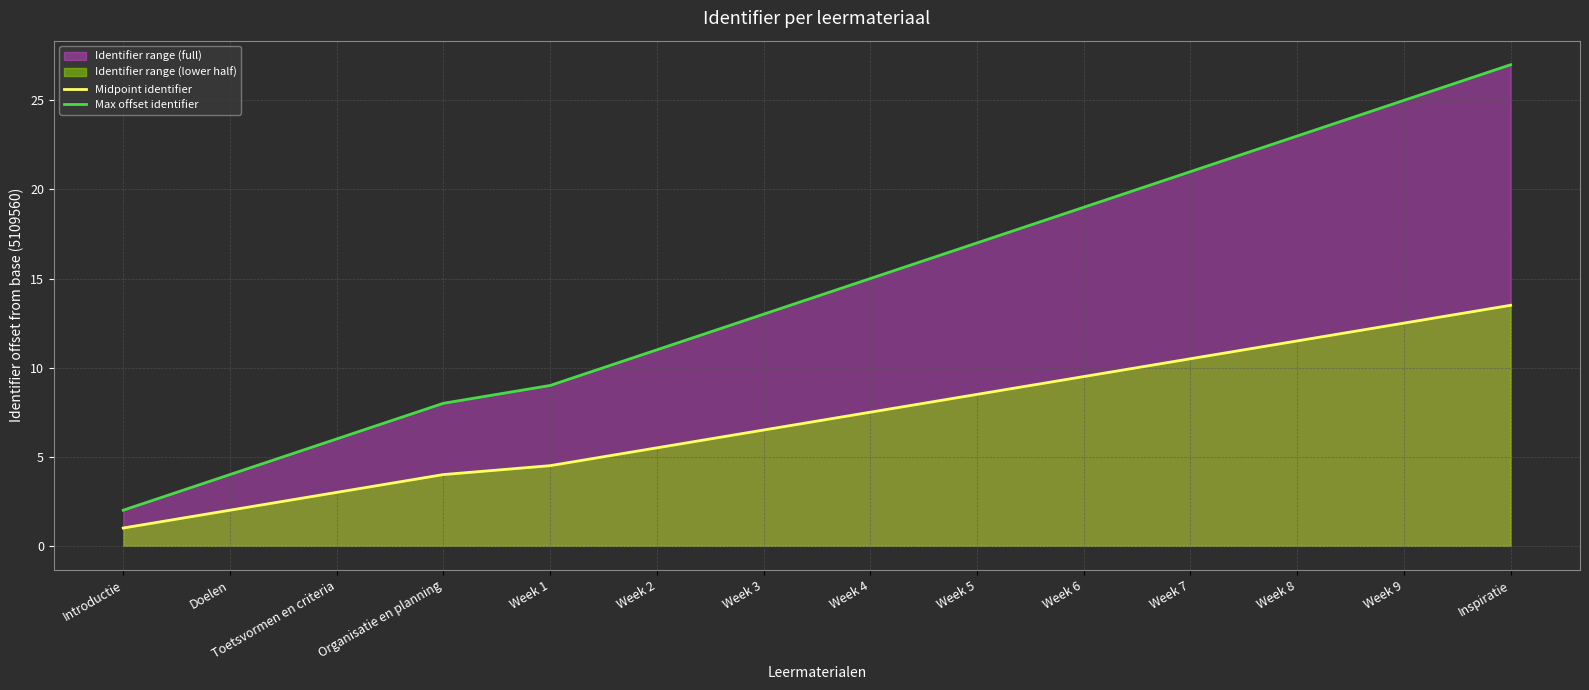

Is it true that Midpoint identifier equals 14.2 at Week 6?

False